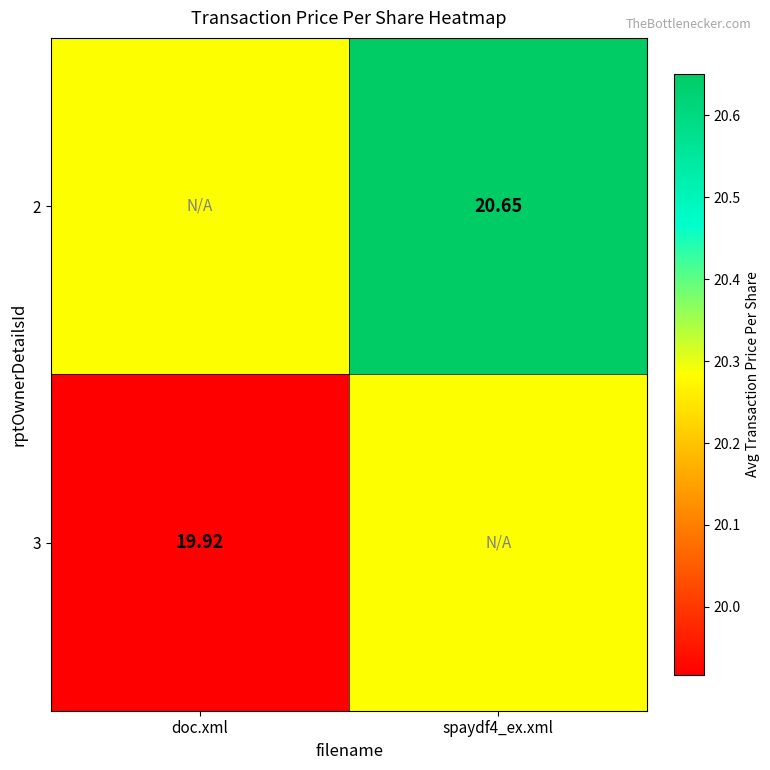

Between doc.xml and spaydf4_ex.xml, which is larger?

spaydf4_ex.xml